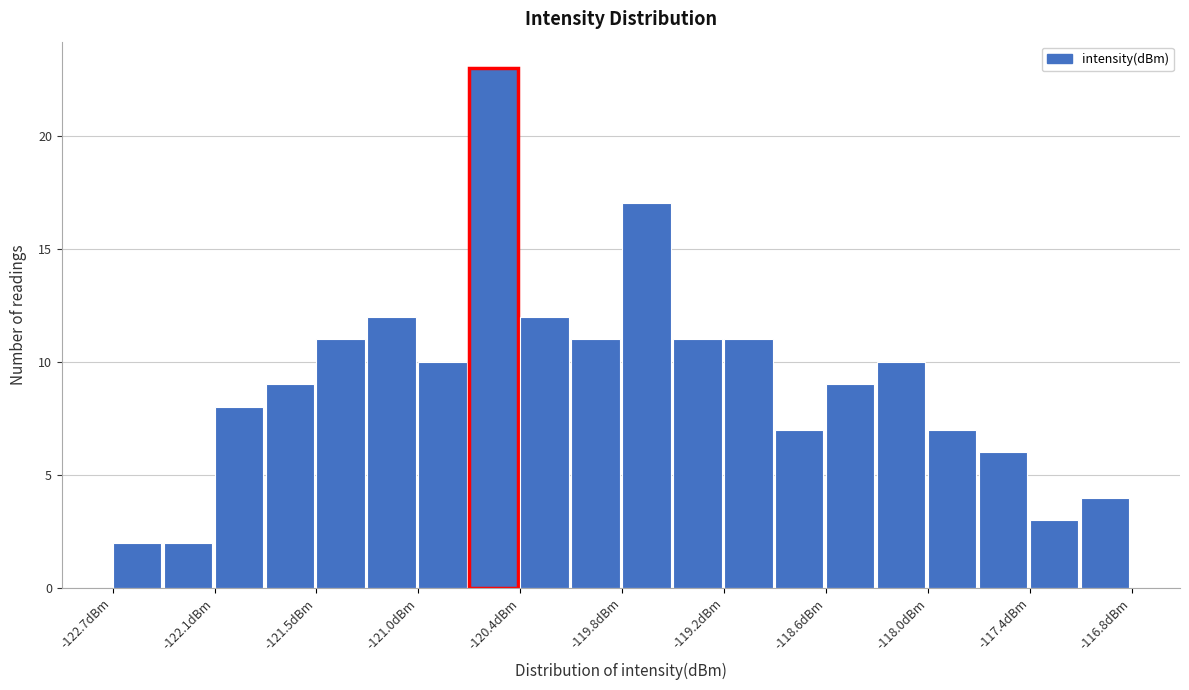

Read against the x-axis, roughly where is the centre of the tallest bar?

-120.5